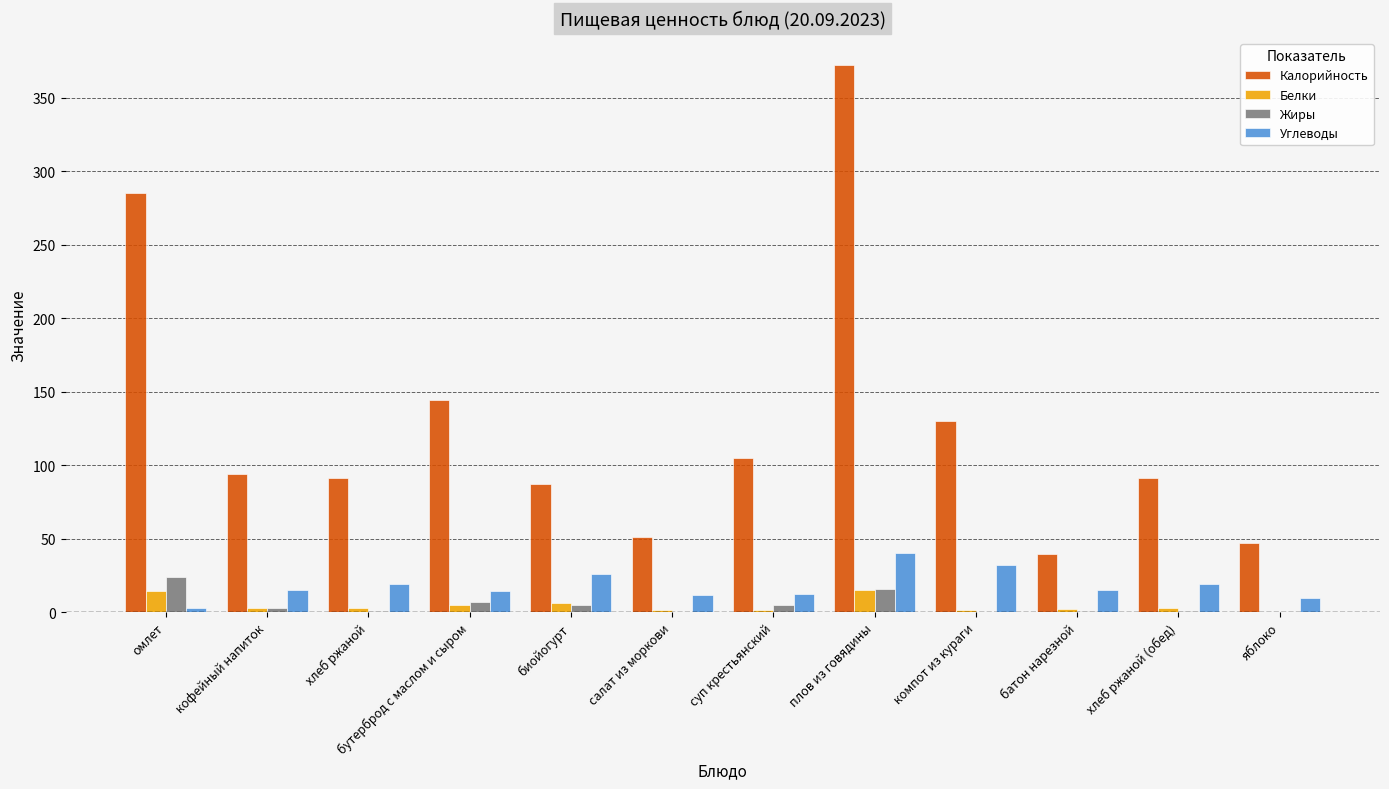

At which category is the sum across all series the highest?

плов из говядины